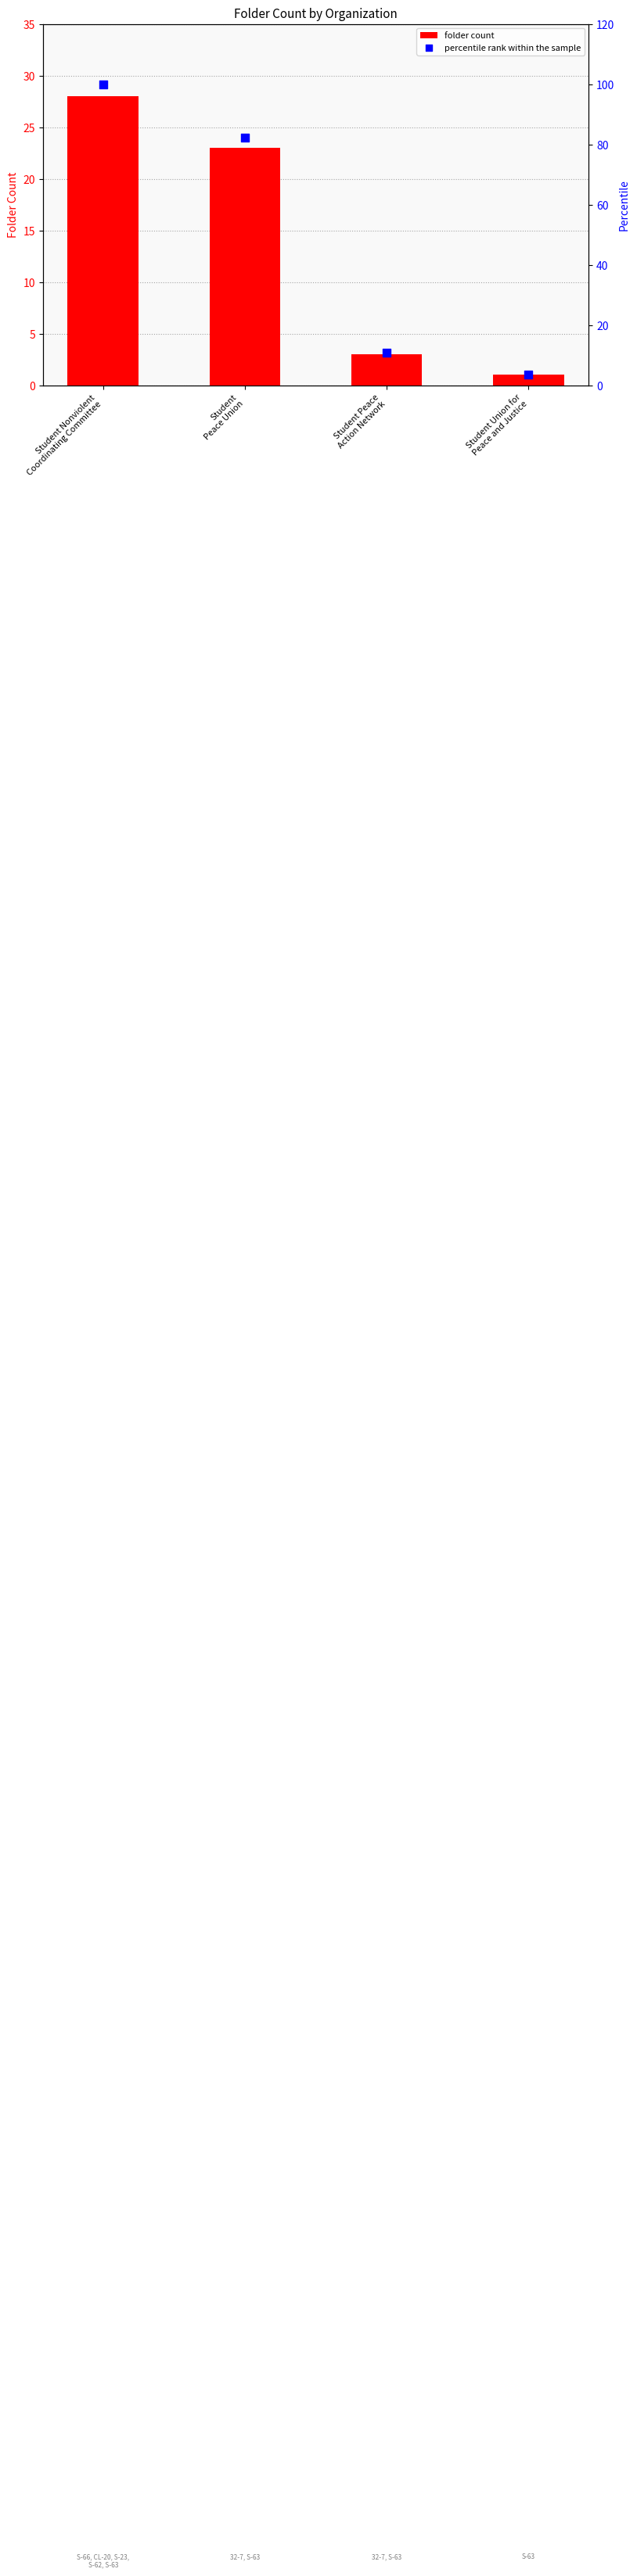

At how many categories does at least one series exceed 2?

4